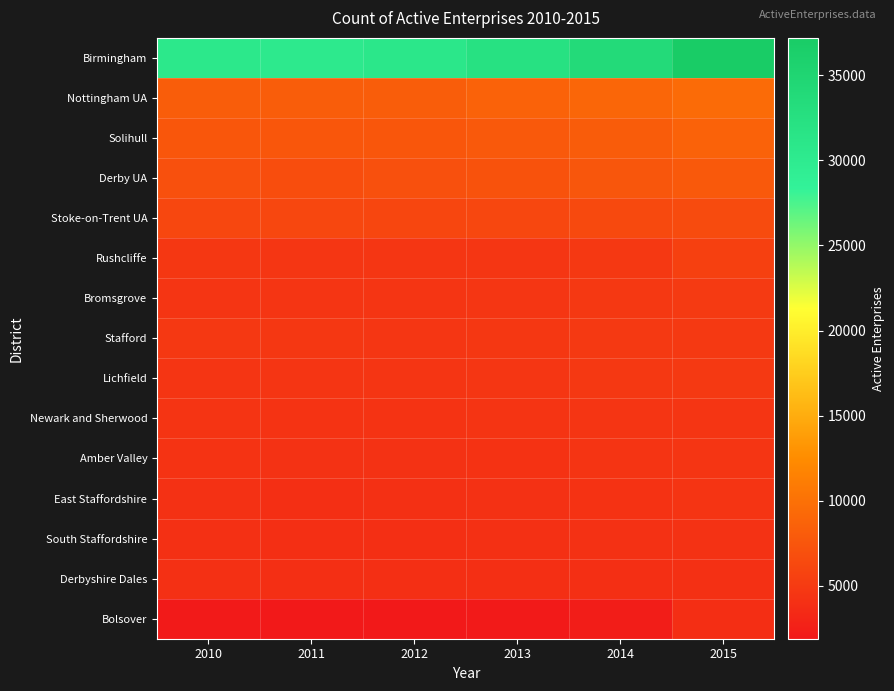

Reading left to right, extract all data points from this chart.

Birmingham: 2010=30675	2011=30380	2012=30860	2013=32235	2014=33870	2015=37200
Nottingham UA: 2010=8215	2011=8175	2012=8230	2013=8635	2014=9020	2015=9485
Solihull: 2010=7610	2011=7605	2012=7595	2013=7820	2014=8145	2015=8585
Derby UA: 2010=6955	2011=6770	2012=6925	2013=7185	2014=7485	2015=7820
Stoke-on-Trent UA: 2010=6110	2011=6100	2012=6030	2013=6230	2014=6335	2015=6540
Rushcliffe: 2010=4660	2011=4620	2012=4580	2013=4620	2014=4790	2015=5525
Bromsgrove: 2010=4510	2011=4455	2012=4520	2013=4590	2014=4735	2015=4980
Stafford: 2010=4720	2011=4655	2012=4635	2013=4680	2014=4860	2015=4910
Lichfield: 2010=4530	2011=4505	2012=4520	2013=4595	2014=4745	2015=4865
Newark and Sherwood: 2010=4400	2011=4315	2012=4305	2013=4410	2014=4475	2015=4565
Amber Valley: 2010=4325	2011=4220	2012=4210	2013=4275	2014=4375	2015=4490
East Staffordshire: 2010=4100	2011=4005	2012=4060	2013=4125	2014=4240	2015=4400
South Staffordshire: 2010=4070	2011=4010	2012=4005	2013=4045	2014=4155	2015=4190
Derbyshire Dales: 2010=4090	2011=4010	2012=3960	2013=3985	2014=3995	2015=4055
Bolsover: 2010=1995	2011=1890	2012=1930	2013=1980	2014=2240	2015=3870